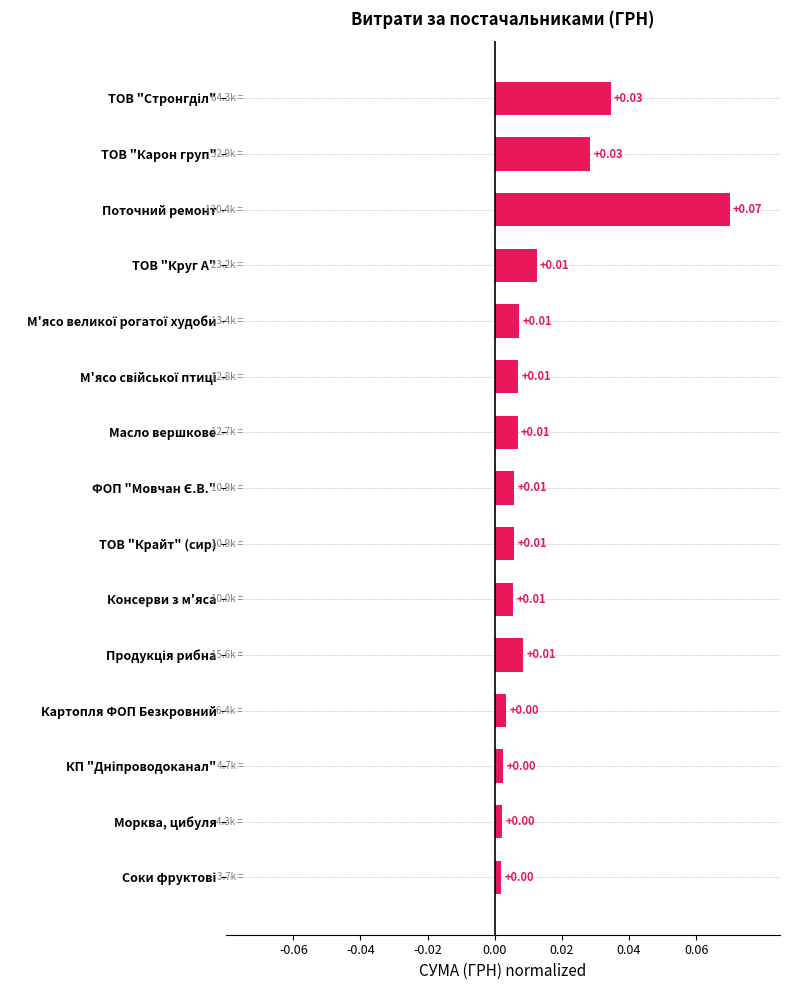

How many bars are there in total?

15